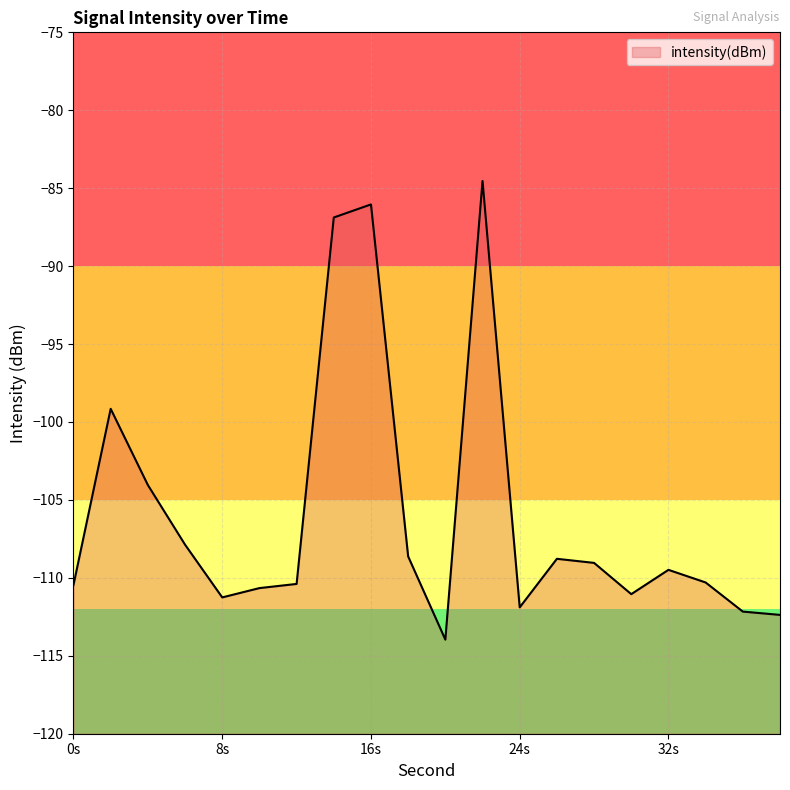

Reading left to right, extract all data points from this chart.

-110.5	-99.2	-104.0	-107.9	-111.3	-110.7	-110.4	-86.9	-86.0	-108.6	-114.0	-84.5	-111.9	-108.8	-109.0	-111.0	-109.5	-110.3	-112.2	-112.4